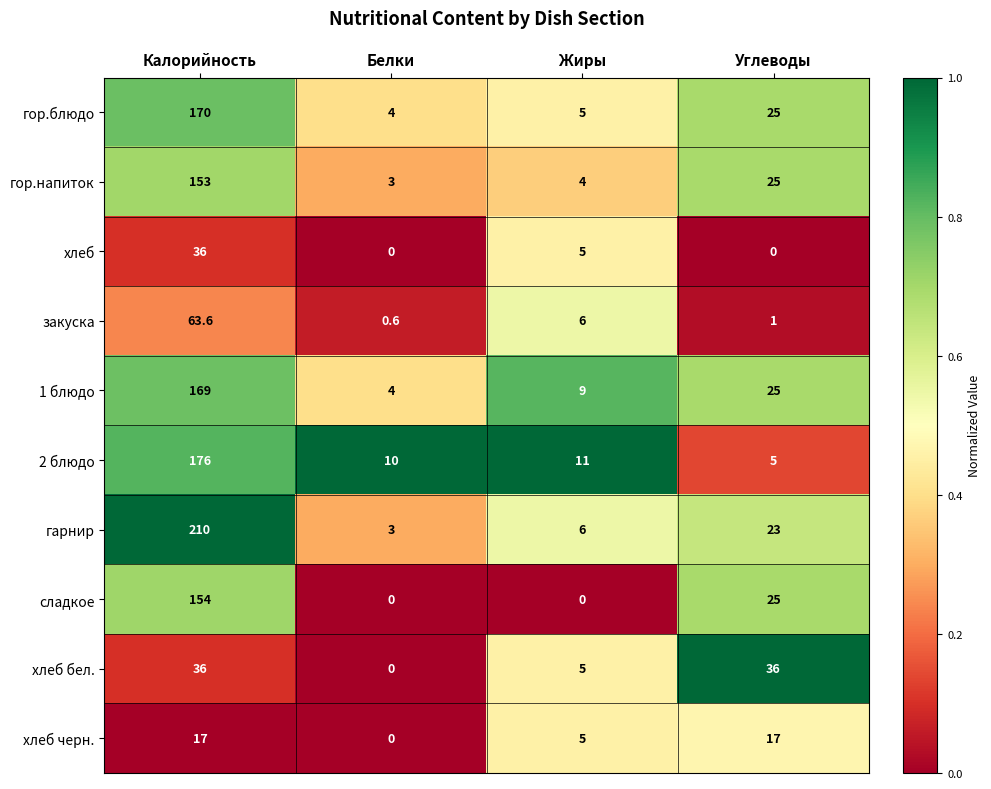

At which label is 2 блюдо closest to 90?

Жиры